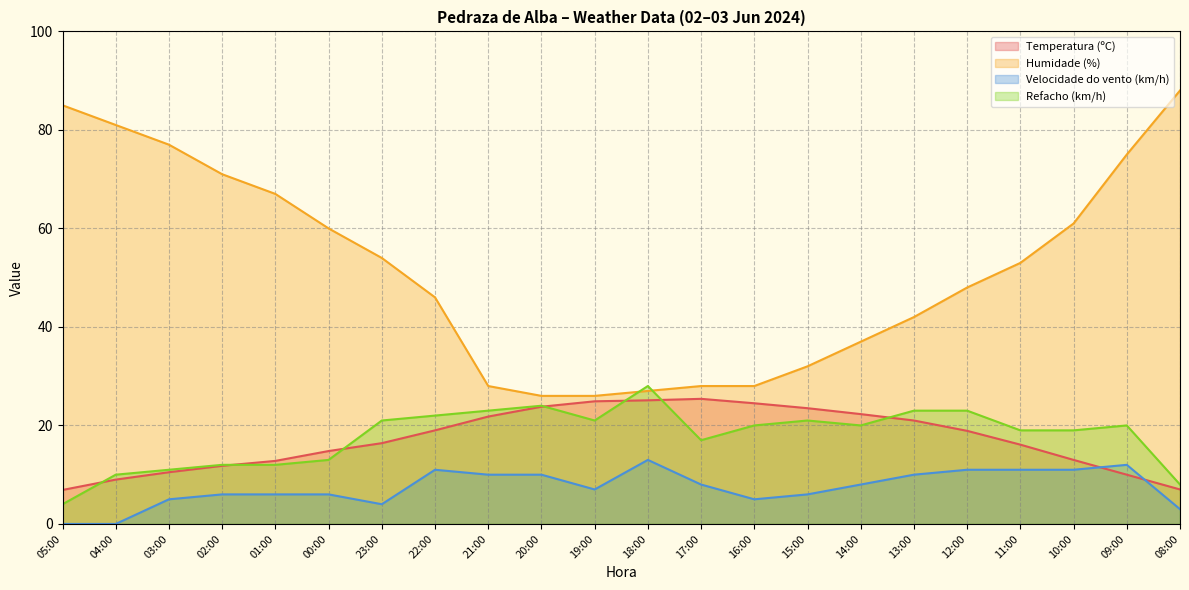

Reading left to right, list all the values displayed in this chart.

Temperatura (ºC): 05:00=6.9	04:00=9.0	03:00=10.5	02:00=11.8	01:00=12.8	00:00=14.8	23:00=16.4	22:00=19.0	21:00=21.8	20:00=23.8	19:00=24.9	18:00=25.1	17:00=25.4	16:00=24.5	15:00=23.5	14:00=22.3	13:00=21.0	12:00=18.9	11:00=16.1	10:00=13.0	09:00=10.0	08:00=7.0
Humidade (%): 05:00=85.0	04:00=81.0	03:00=77.0	02:00=71.0	01:00=67.0	00:00=60.0	23:00=54.0	22:00=46.0	21:00=28.0	20:00=26.0	19:00=26.0	18:00=27.0	17:00=28.0	16:00=28.0	15:00=32.0	14:00=37.0	13:00=42.0	12:00=48.0	11:00=53.0	10:00=61.0	09:00=75.0	08:00=88.0
Velocidade do vento (km/h): 05:00=0.0	04:00=0.0	03:00=5.0	02:00=6.0	01:00=6.0	00:00=6.0	23:00=4.0	22:00=11.0	21:00=10.0	20:00=10.0	19:00=7.0	18:00=13.0	17:00=8.0	16:00=5.0	15:00=6.0	14:00=8.0	13:00=10.0	12:00=11.0	11:00=11.0	10:00=11.0	09:00=12.0	08:00=3.0
Refacho (km/h): 05:00=4.0	04:00=10.0	03:00=11.0	02:00=12.0	01:00=12.0	00:00=13.0	23:00=21.0	22:00=22.0	21:00=23.0	20:00=24.0	19:00=21.0	18:00=28.0	17:00=17.0	16:00=20.0	15:00=21.0	14:00=20.0	13:00=23.0	12:00=23.0	11:00=19.0	10:00=19.0	09:00=20.0	08:00=8.0